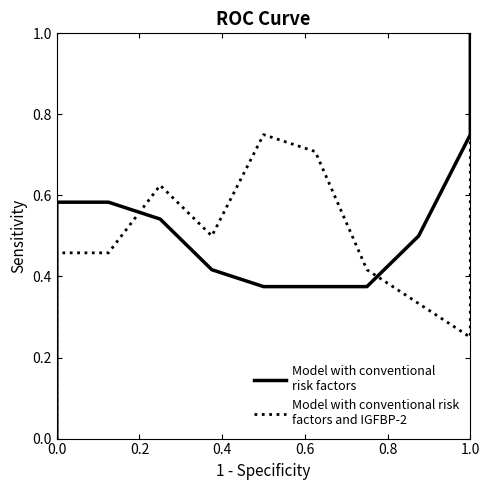

Count the Model with conventional
risk factors values in the range 0 to 1.

11